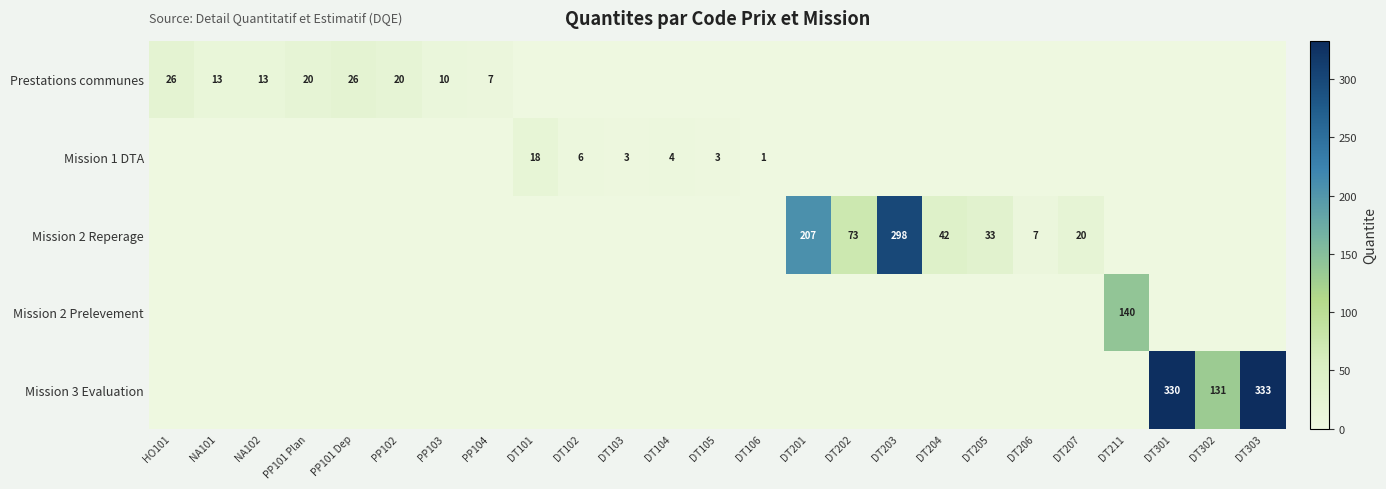

Is the value of Mission 3 Evaluation at DT104 greater than the value of Prestations communes at NA102?

No